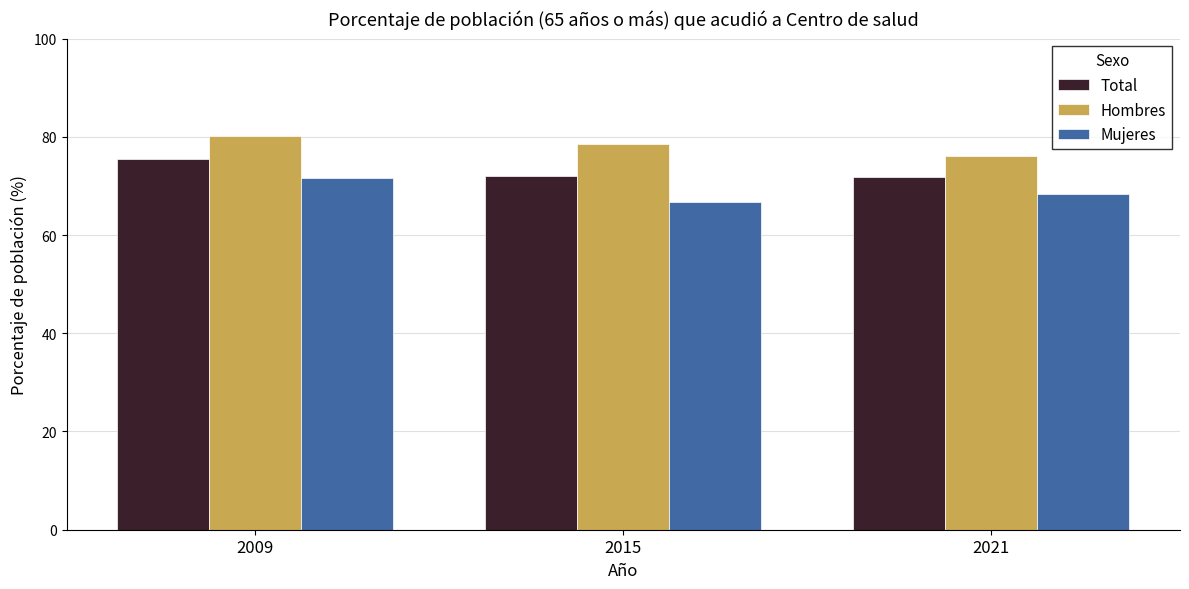

Which series has the largest range (max minus min)?

Mujeres